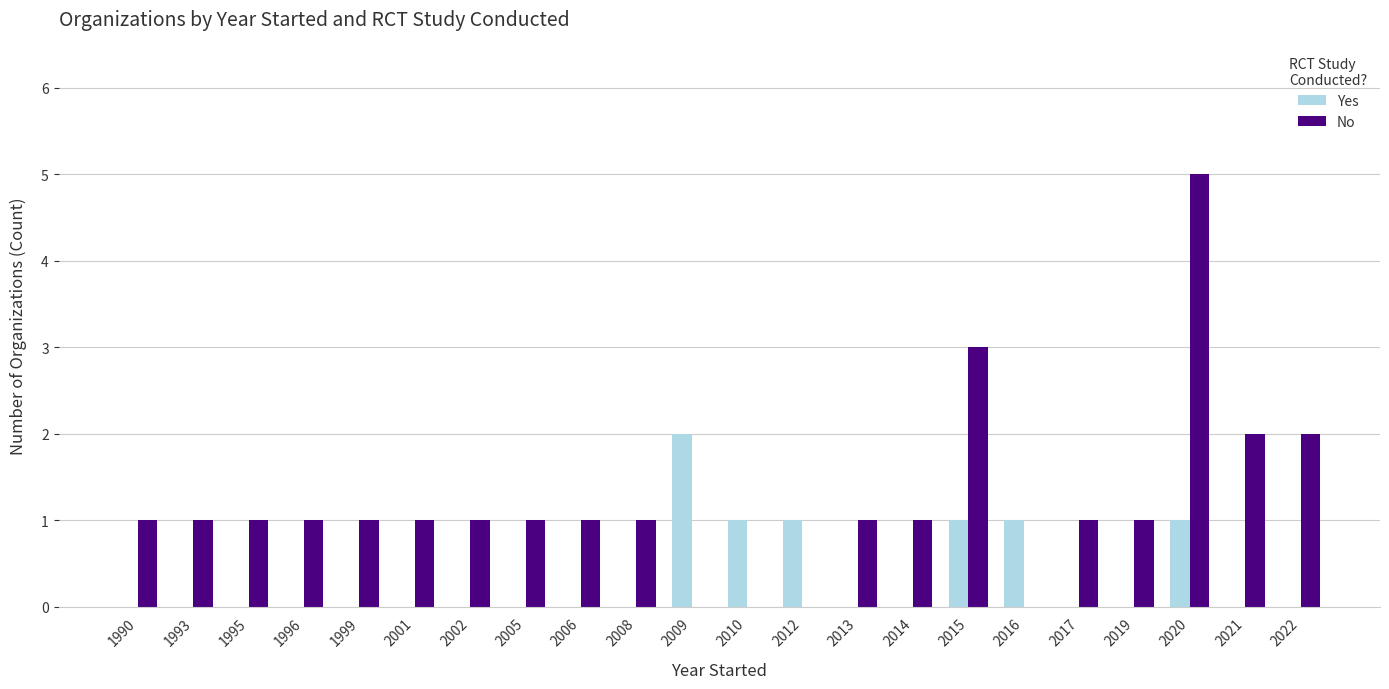

Is the value of No at 2001 greater than the value of Yes at 2014?

Yes